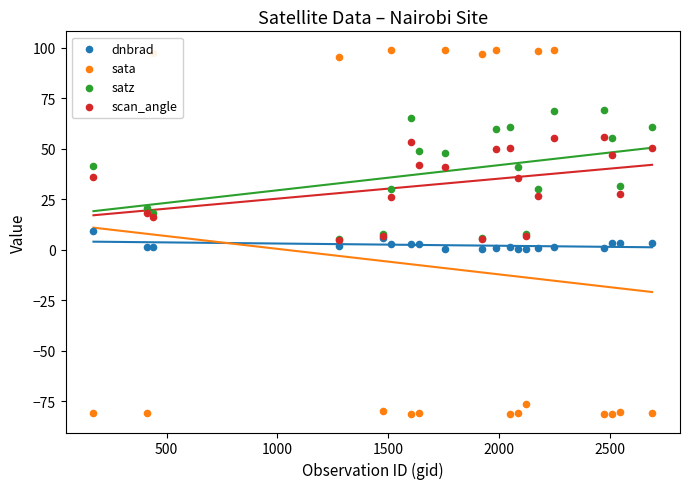

Which series has the largest total across all categories?

satz